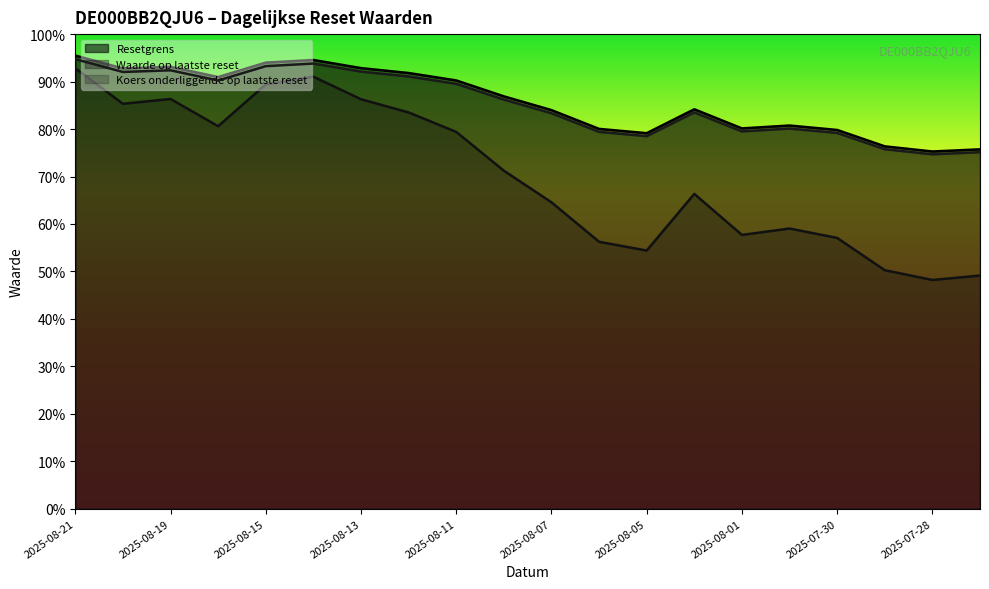

What is the lowest value of the Waarde op laatste reset series?

48.2